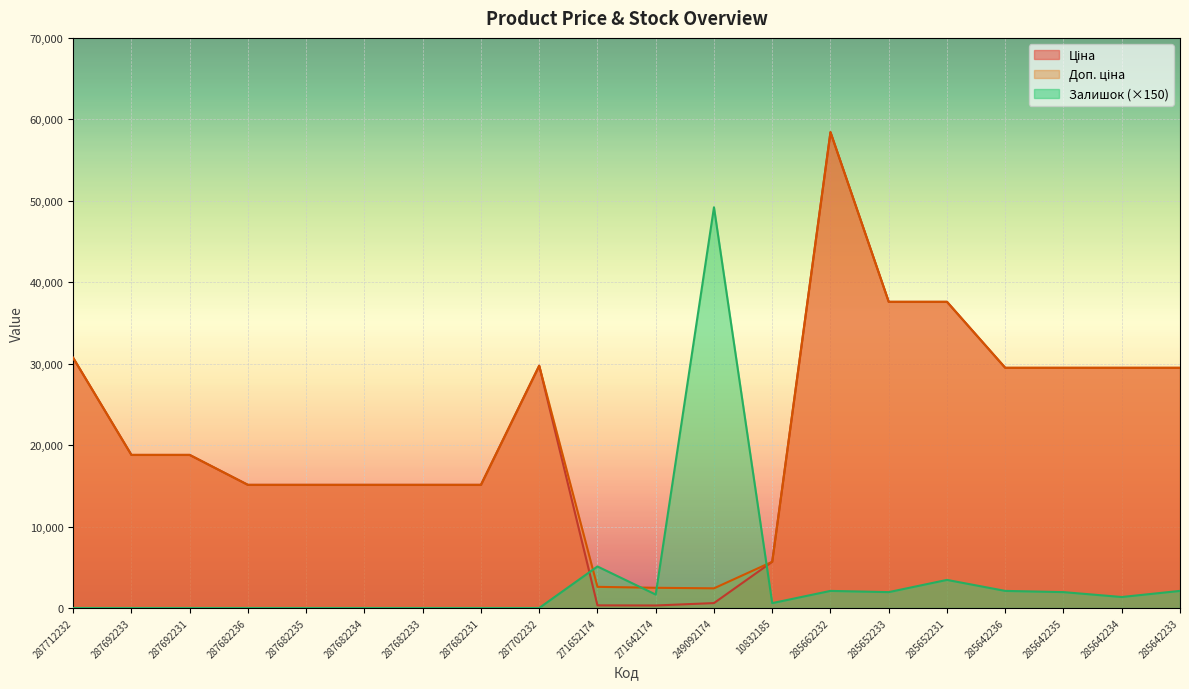

What is the label of the 17th point from the right?

287682236